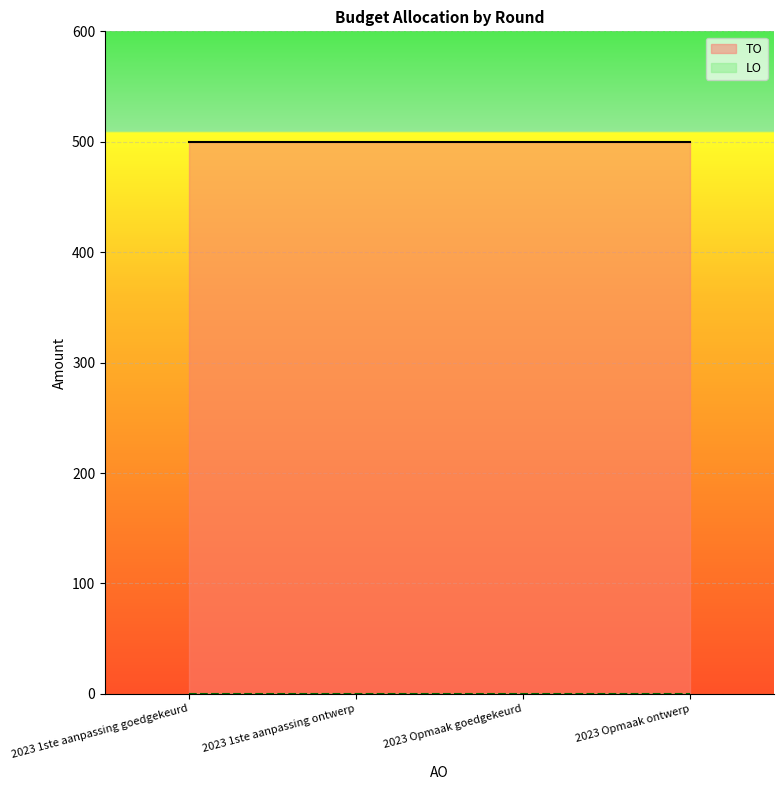

What is the label of the 4th point from the right?

2023 1ste aanpassing goedgekeurd